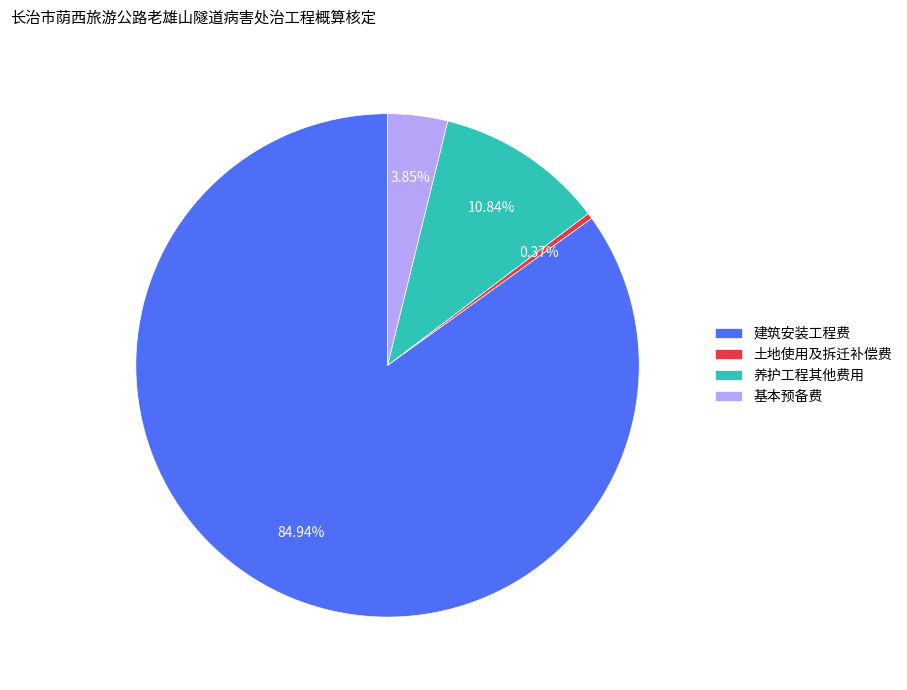

Is it true that 养护工程其他费用 is 11% of the pie?

True